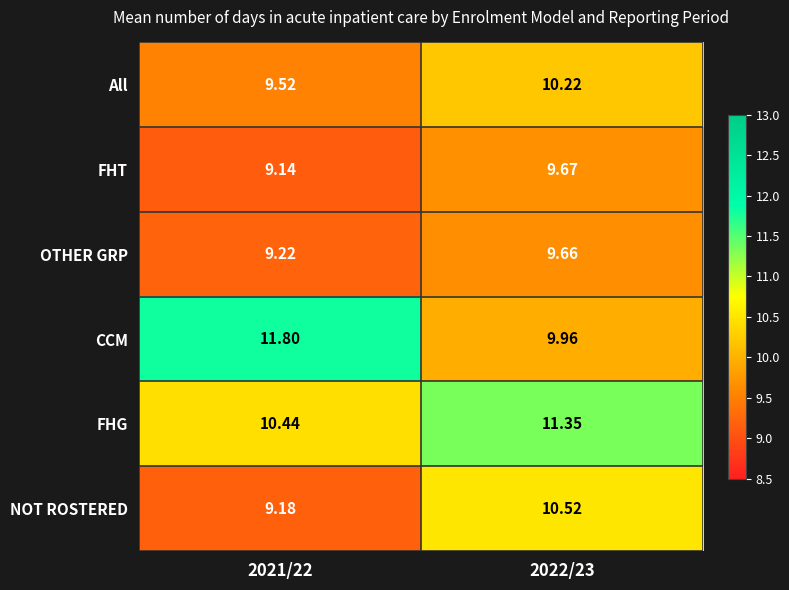

Rank the series at 2021/22 from lowest to highest value.

FHT, NOT ROSTERED, OTHER GRP, All, FHG, CCM